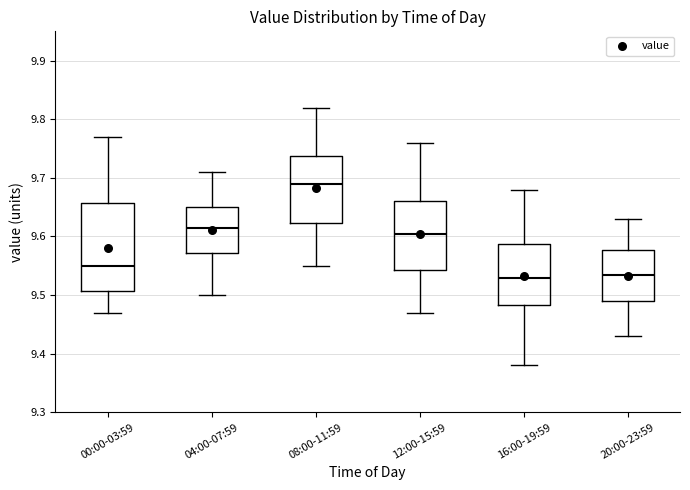

Where is the lower edge of the box for 08:00-11:59 on the y-axis? The values are not printed on the chart, so give them approximately, as read against the axis.

9.62